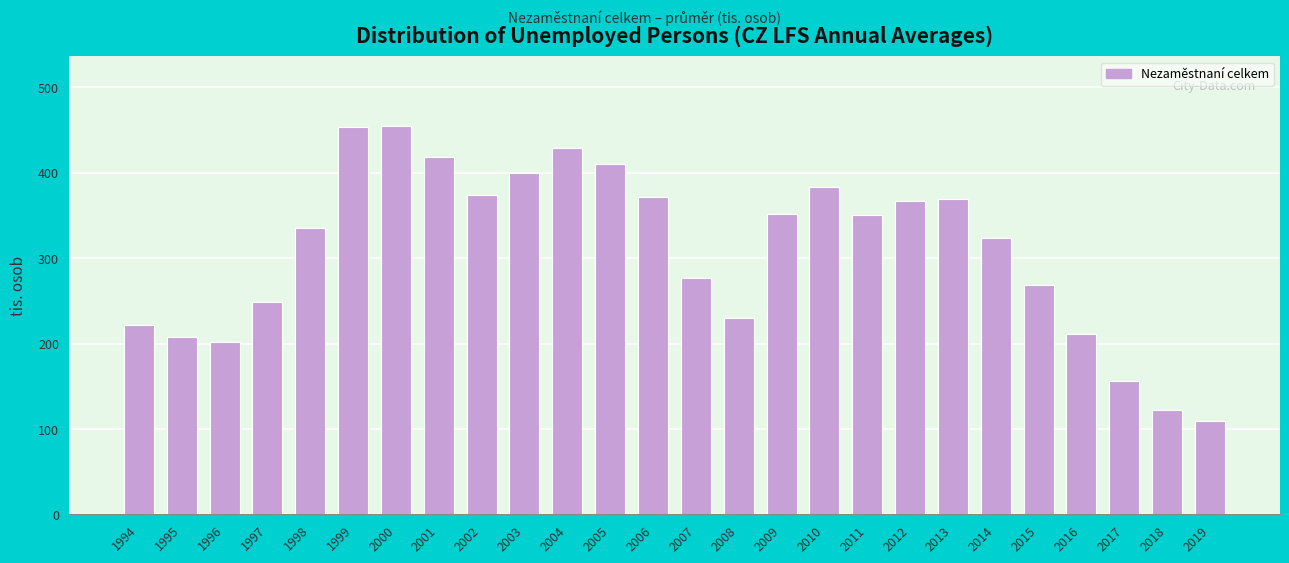

Which has a higher value, 2016 or 2015?

2015